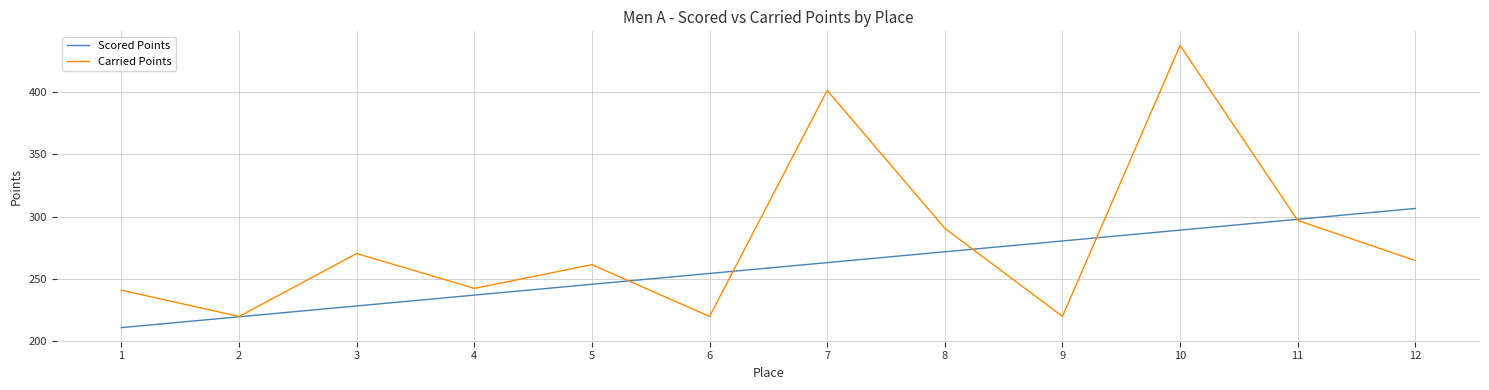

What is the maximum value shown in the chart?

437.0